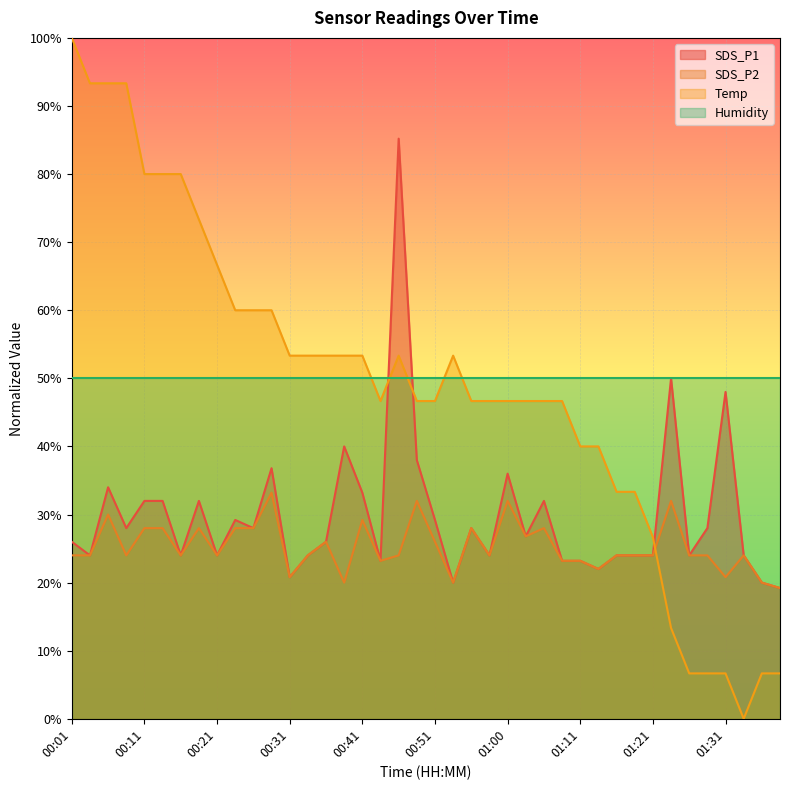

Where is the first local maximum for Temp?

00:46